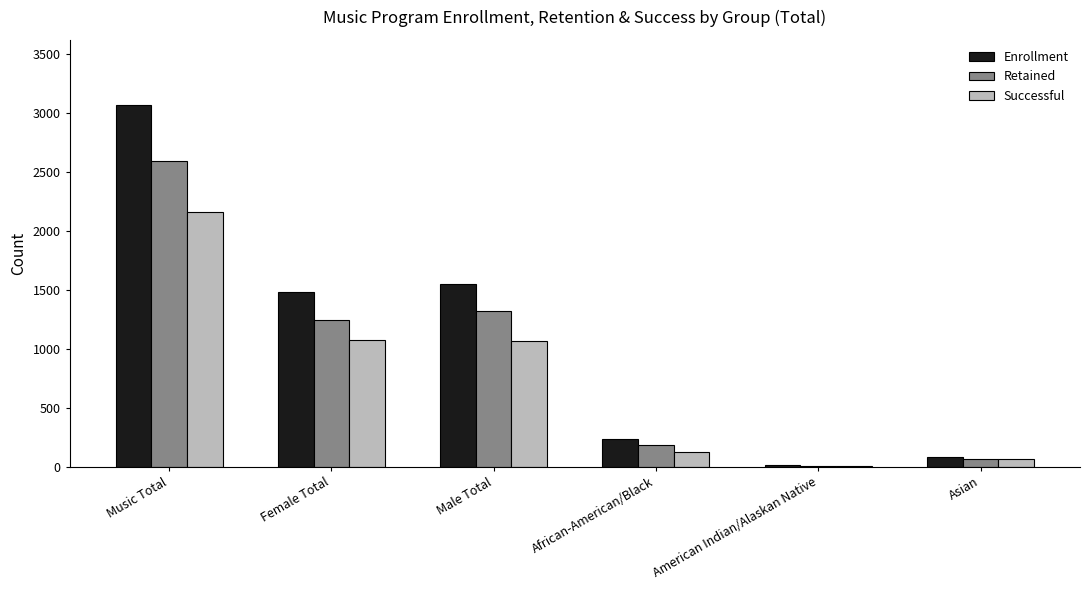

Are the bars horizontal?

No